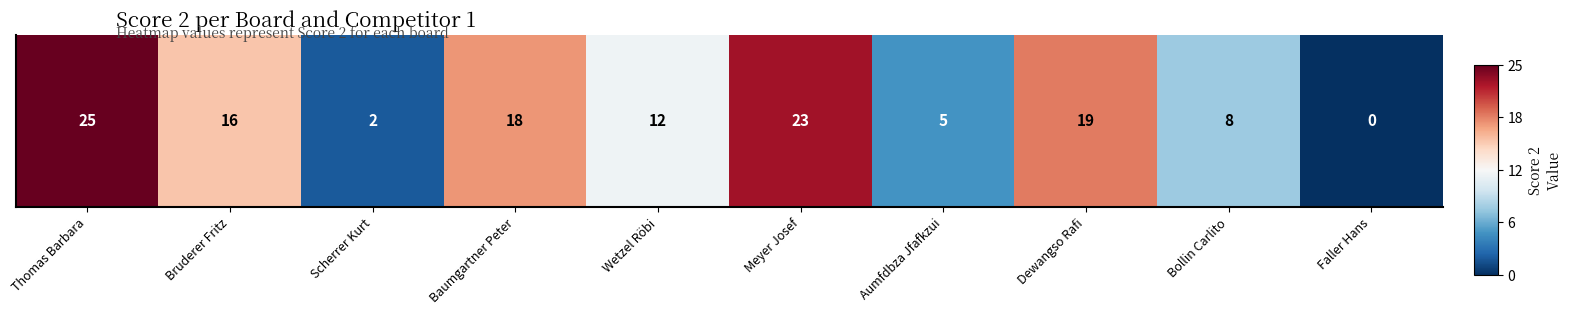

The value at Aumfdbza Jfafkzui is -0.8. True or false?

False